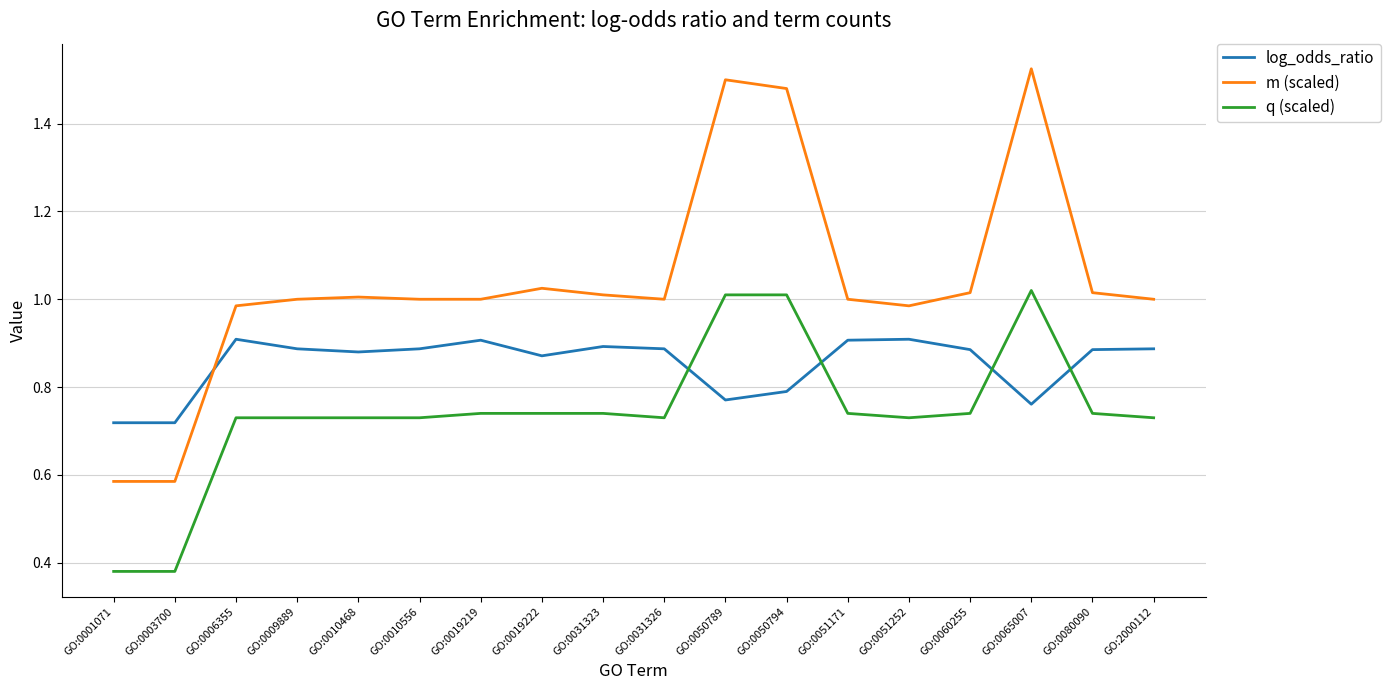

Which category has the highest value in the m (scaled) series?

GO:0065007